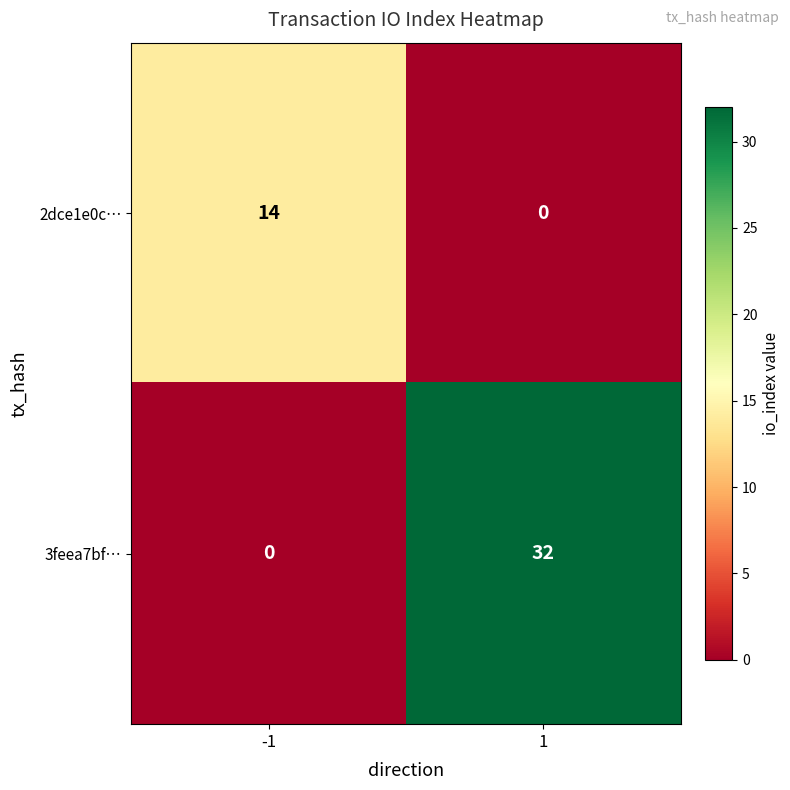

What is the difference between the maximum and minimum values in the 3feea7bf… series?

32